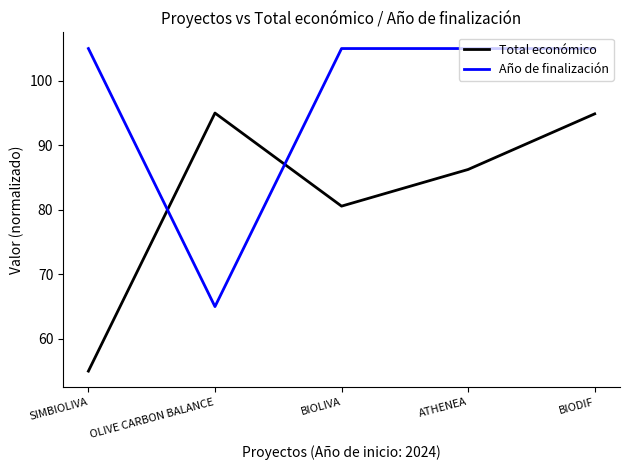

True or false: Año de finalización and Total económico cross at least once.

True